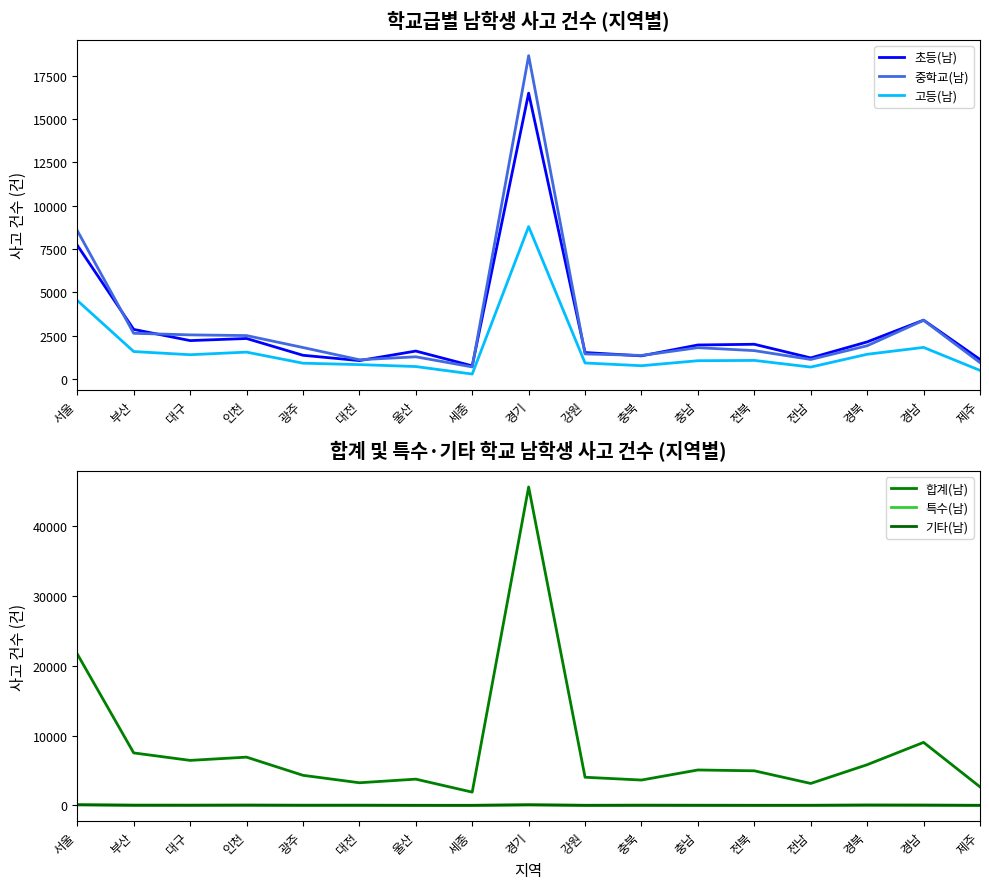

What is the label of the 14th point from the right?

인천